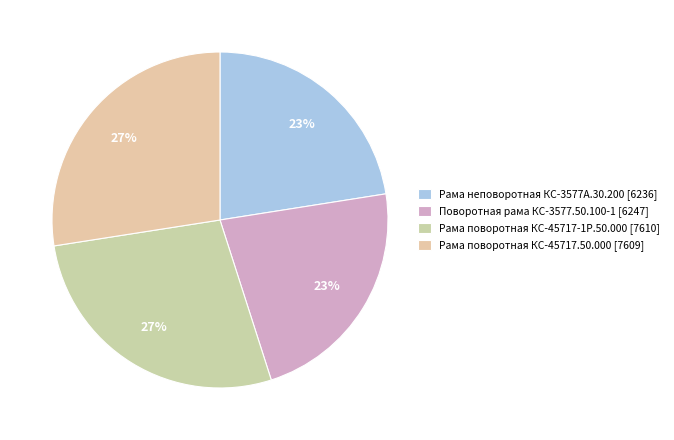

Rank the categories by value from lowest to highest.

Рама неповоротная КС-3577А.30.200, Поворотная рама КС-3577.50.100-1, Рама поворотная КС-45717.50.000, Рама поворотная КС-45717-1Р.50.000